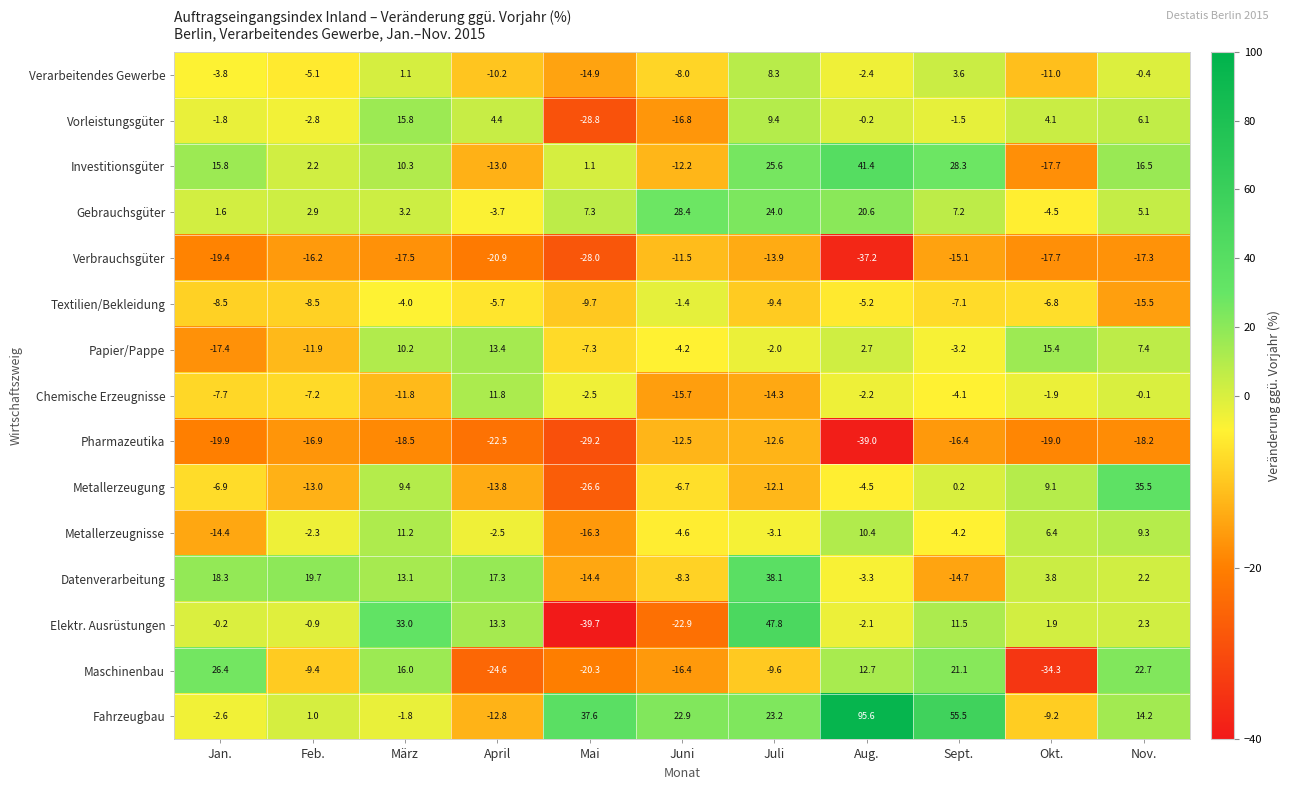

What value does the Papier/Pappe series have at April?

13.4